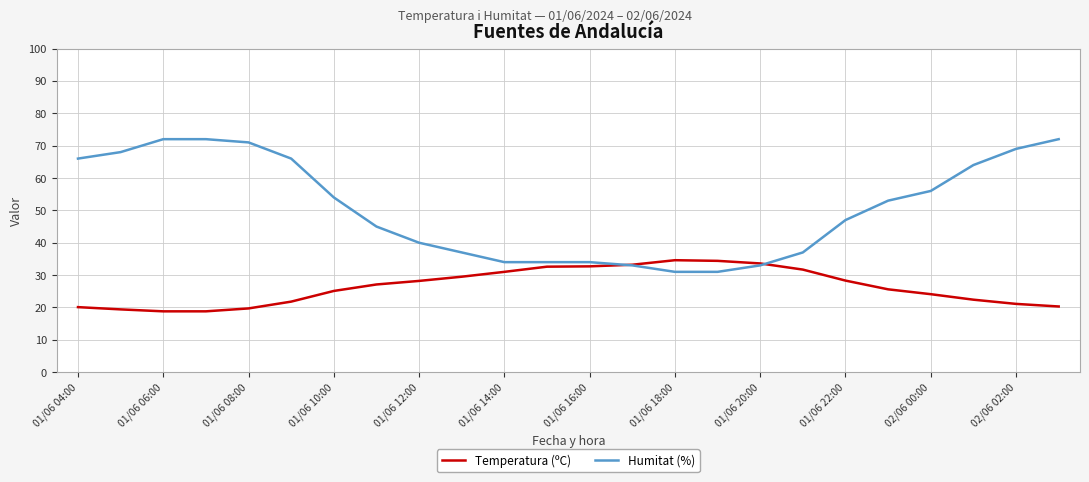

How many values in the Temperatura (ºC) series exceed 27?

12